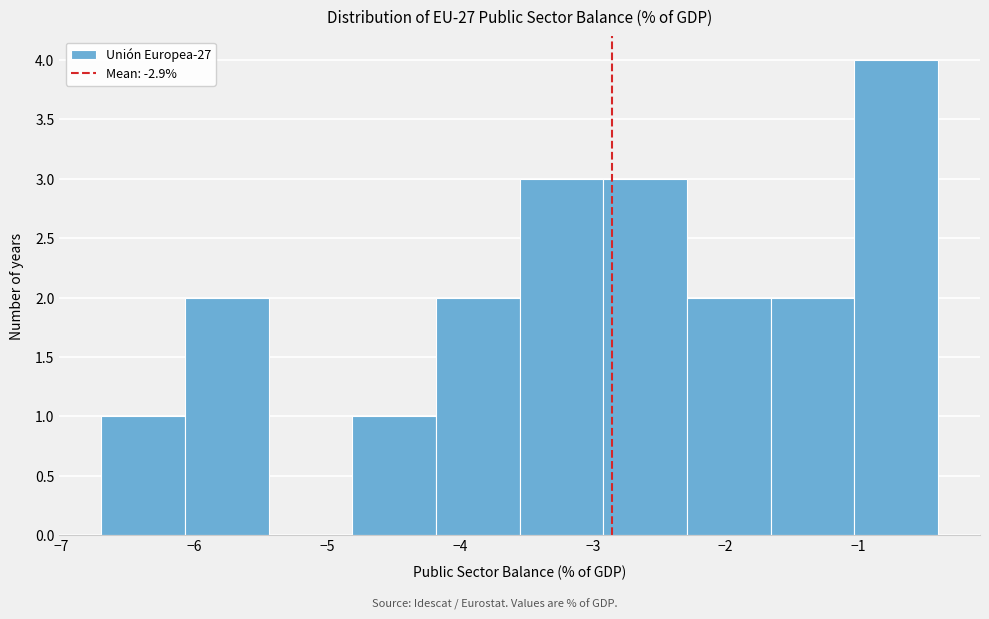

Reading left to right, transcribe this chart: for each bar, give the range it covers on the x-axis and its height. Neither the bar edges nor the heights are printed on the chart, so give them approximately, as read against the axes.

-6.70 to -6.07: 1
-6.07 to -5.44: 2
-5.44 to -4.81: 0
-4.81 to -4.18: 1
-4.18 to -3.55: 2
-3.55 to -2.92: 3
-2.92 to -2.29: 3
-2.29 to -1.66: 2
-1.66 to -1.03: 2
-1.03 to -0.40: 4